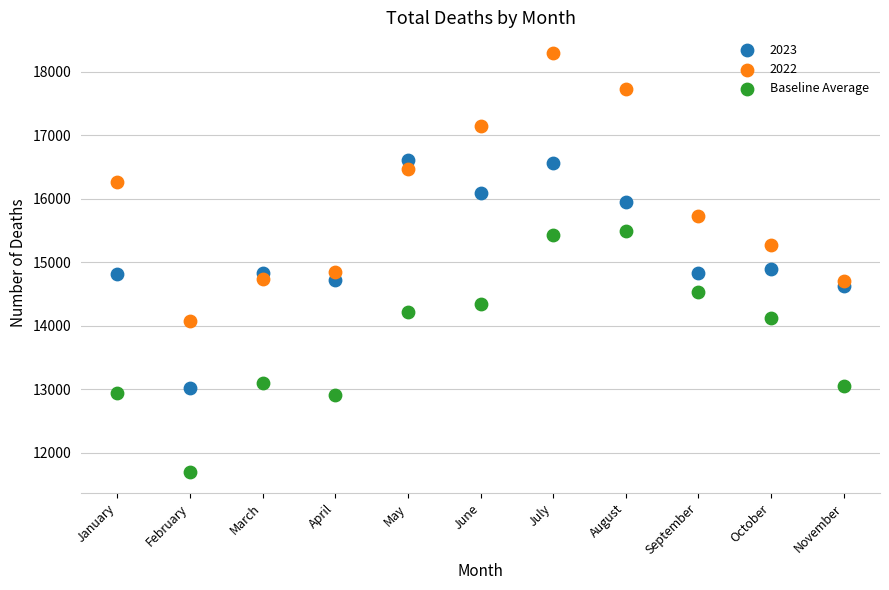

Which series contains the highest Y value?

2022